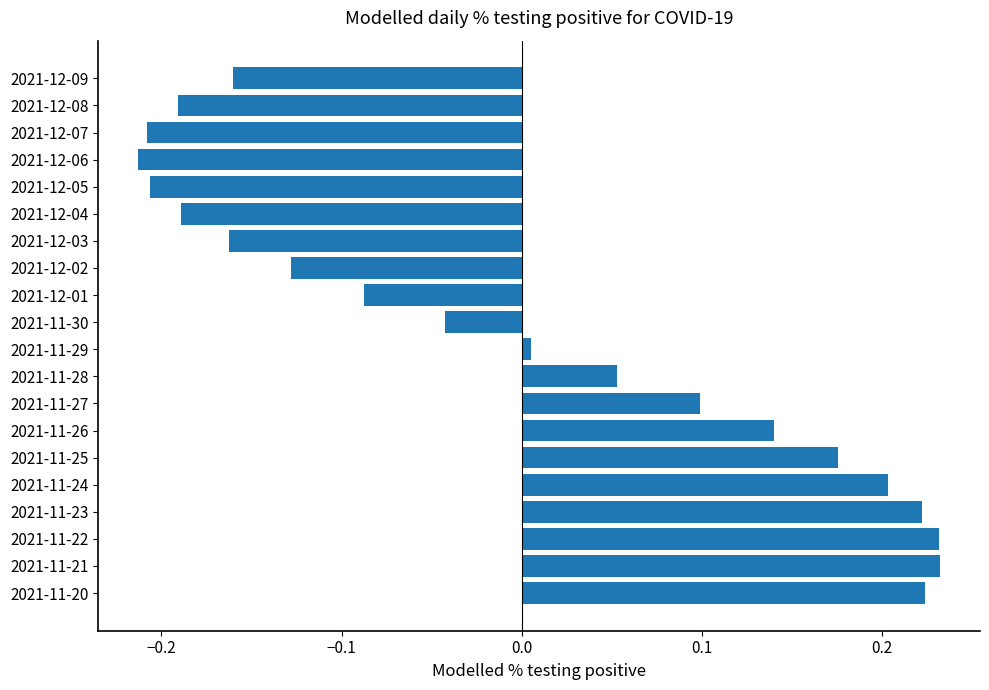

At which label is the value closest to 0?

2021-11-29